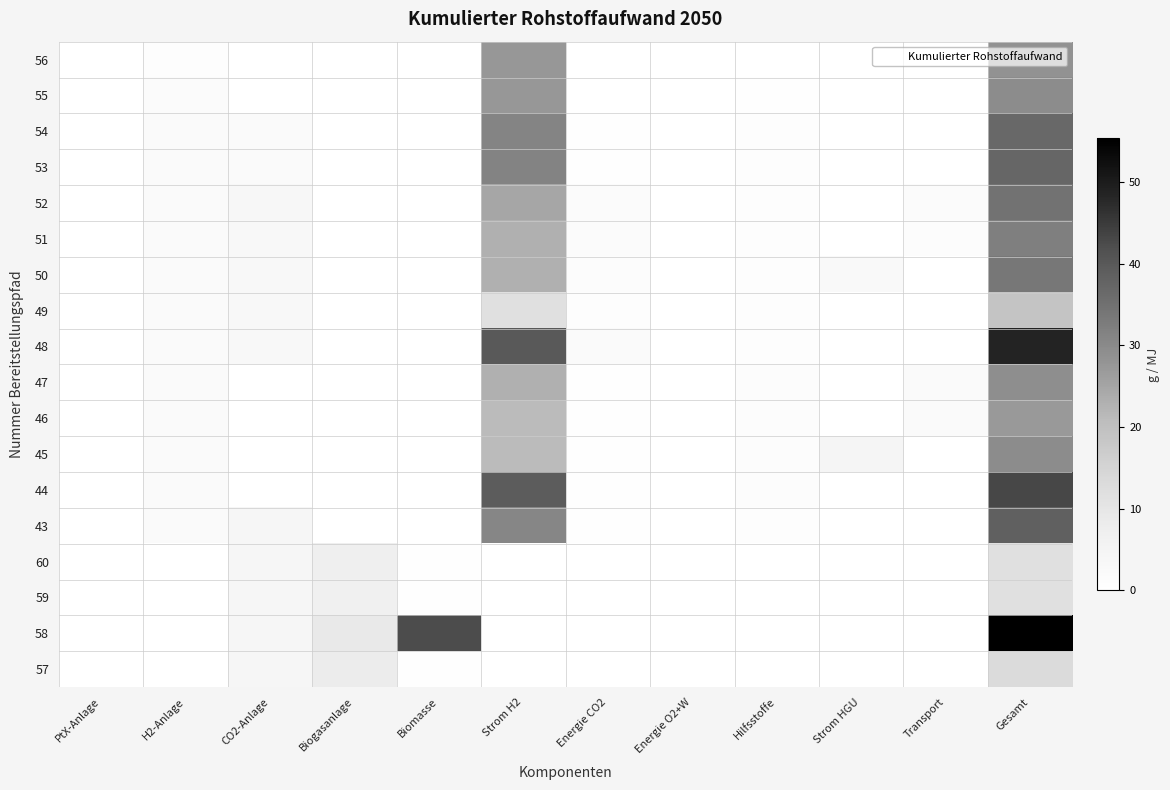

What is the greatest value displayed?

55.3